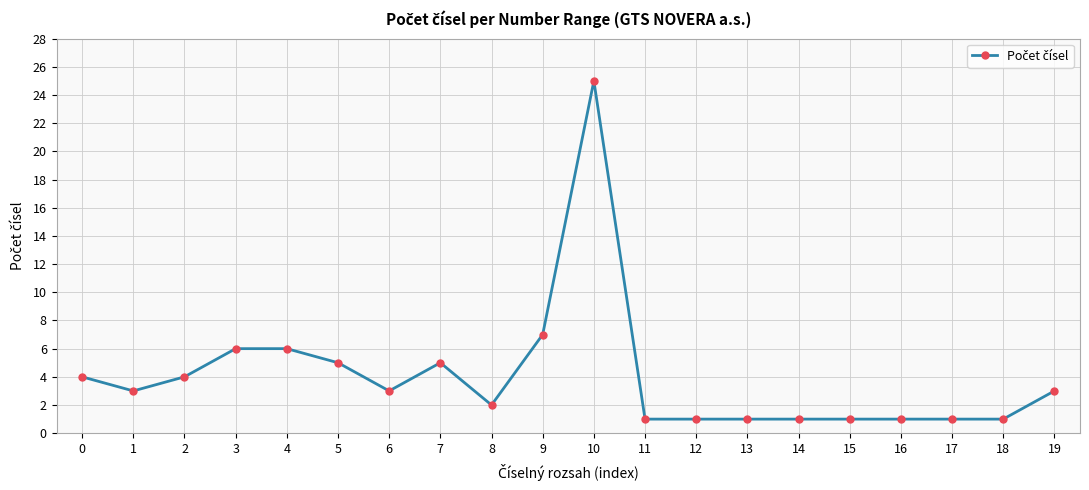

Reading left to right, what are all the values shown in this chart?

0=4	1=3	2=4	3=6	4=6	5=5	6=3	7=5	8=2	9=7	10=25	11=1	12=1	13=1	14=1	15=1	16=1	17=1	18=1	19=3